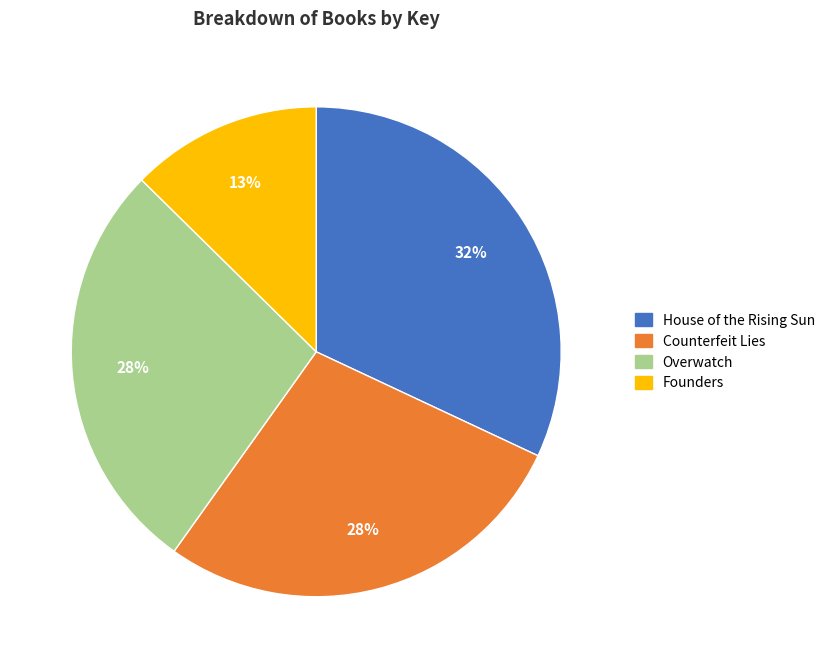

To the nearest percent, what is the difference between the Founders and House of the Rising Sun slice percentages?

19%